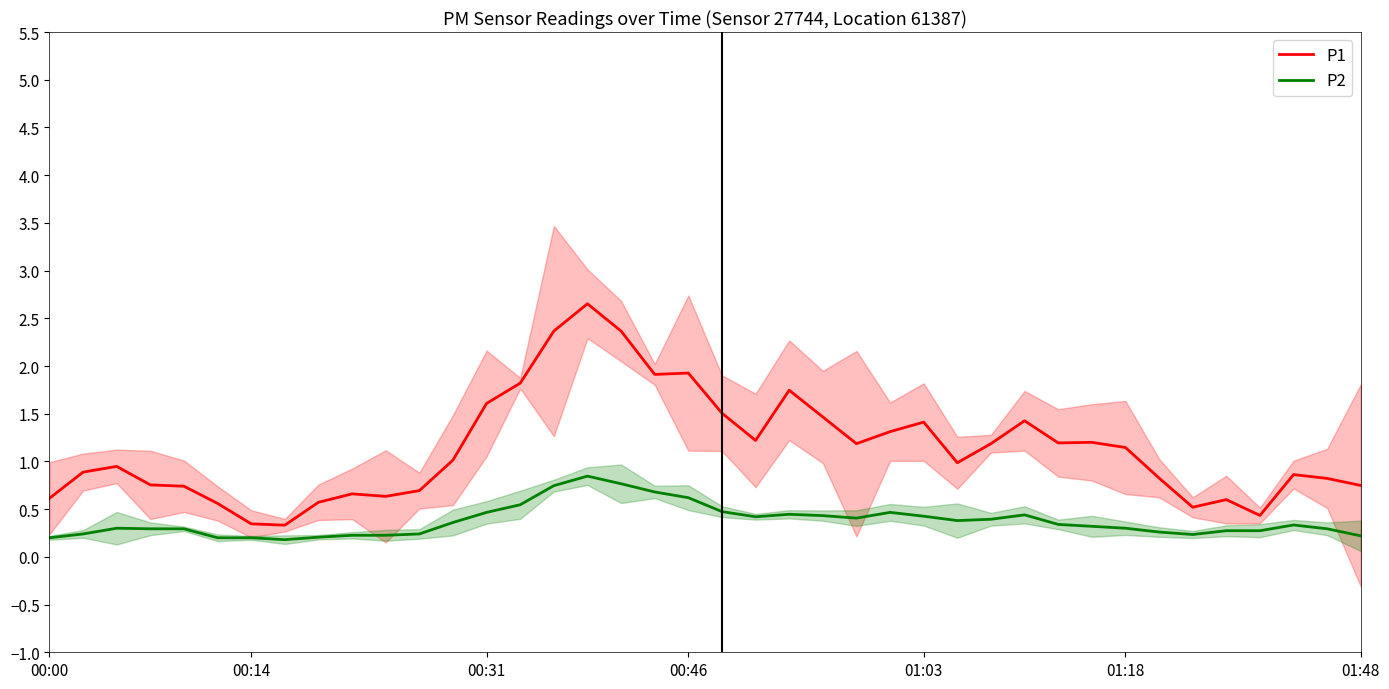

Where is the first local minimum for P2?

7